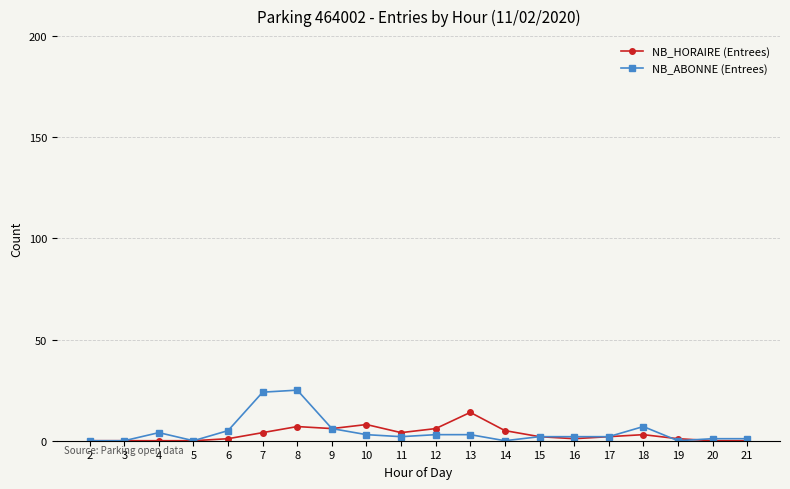

True or false: NB_ABONNE (Entrees) has a value of 13 at 3.

False